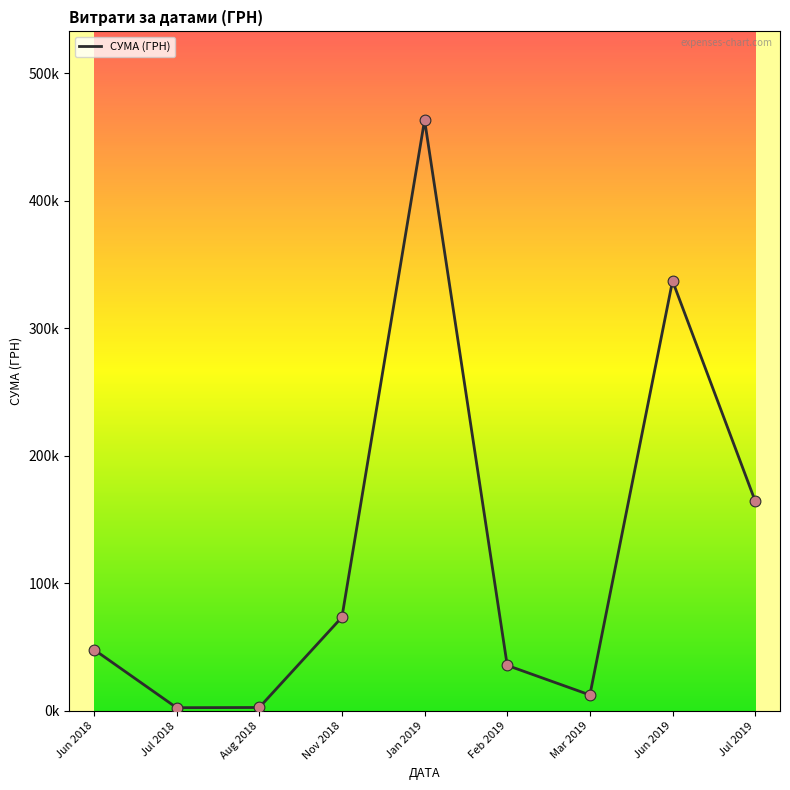

Between Jul 2018 and Nov 2018, which is larger?

Nov 2018